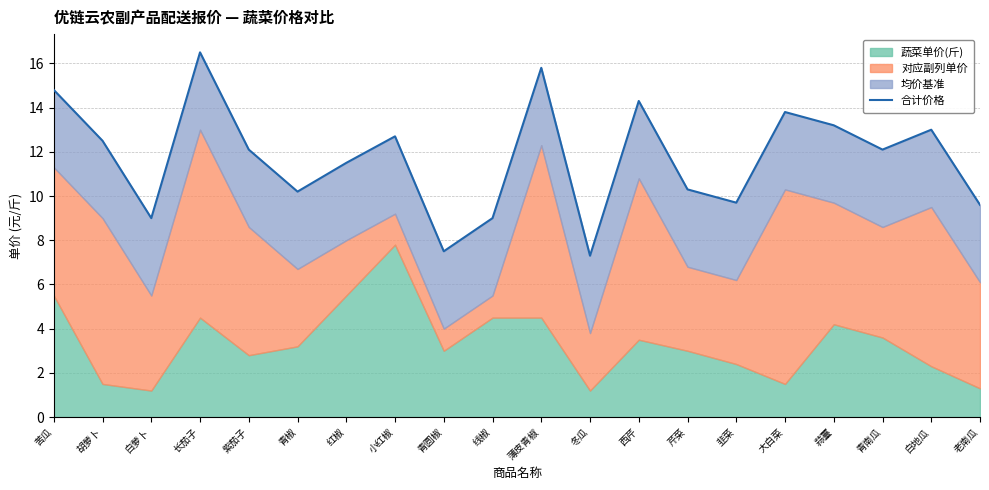

What is the difference between the maximum and minimum values?

9.2